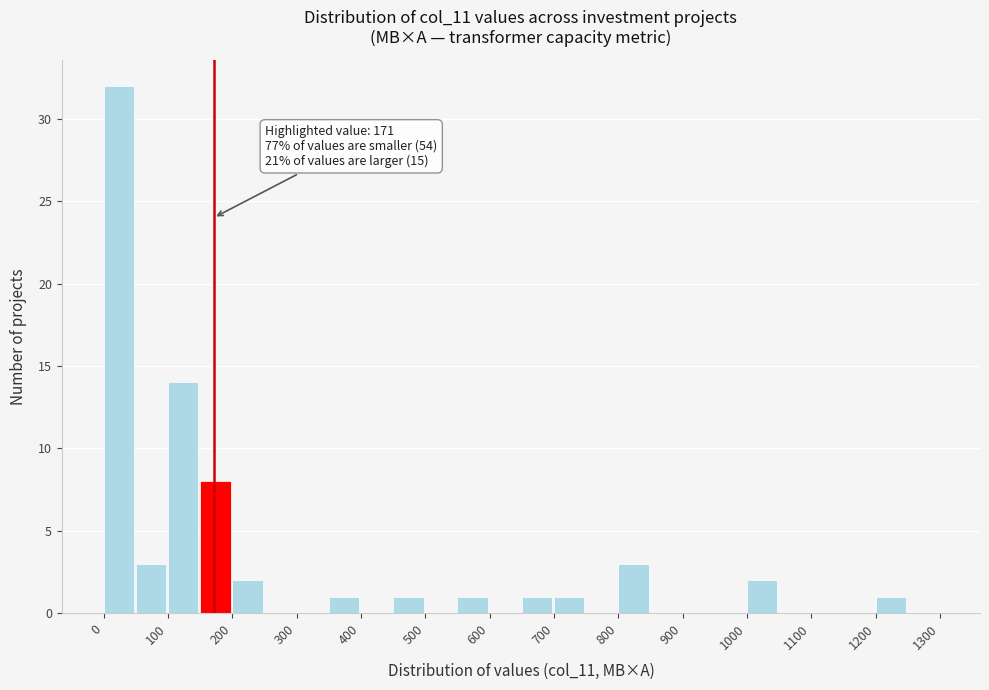

Which range on the x-axis has the tallest bar?

0 to 50